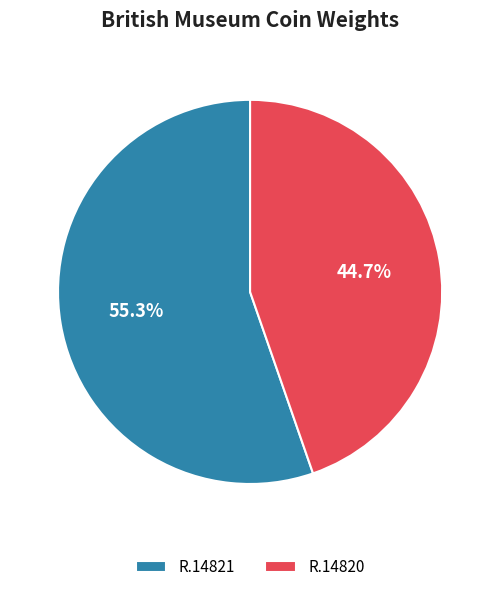

The R.14821 slice represents 55% of the pie. True or false?

True